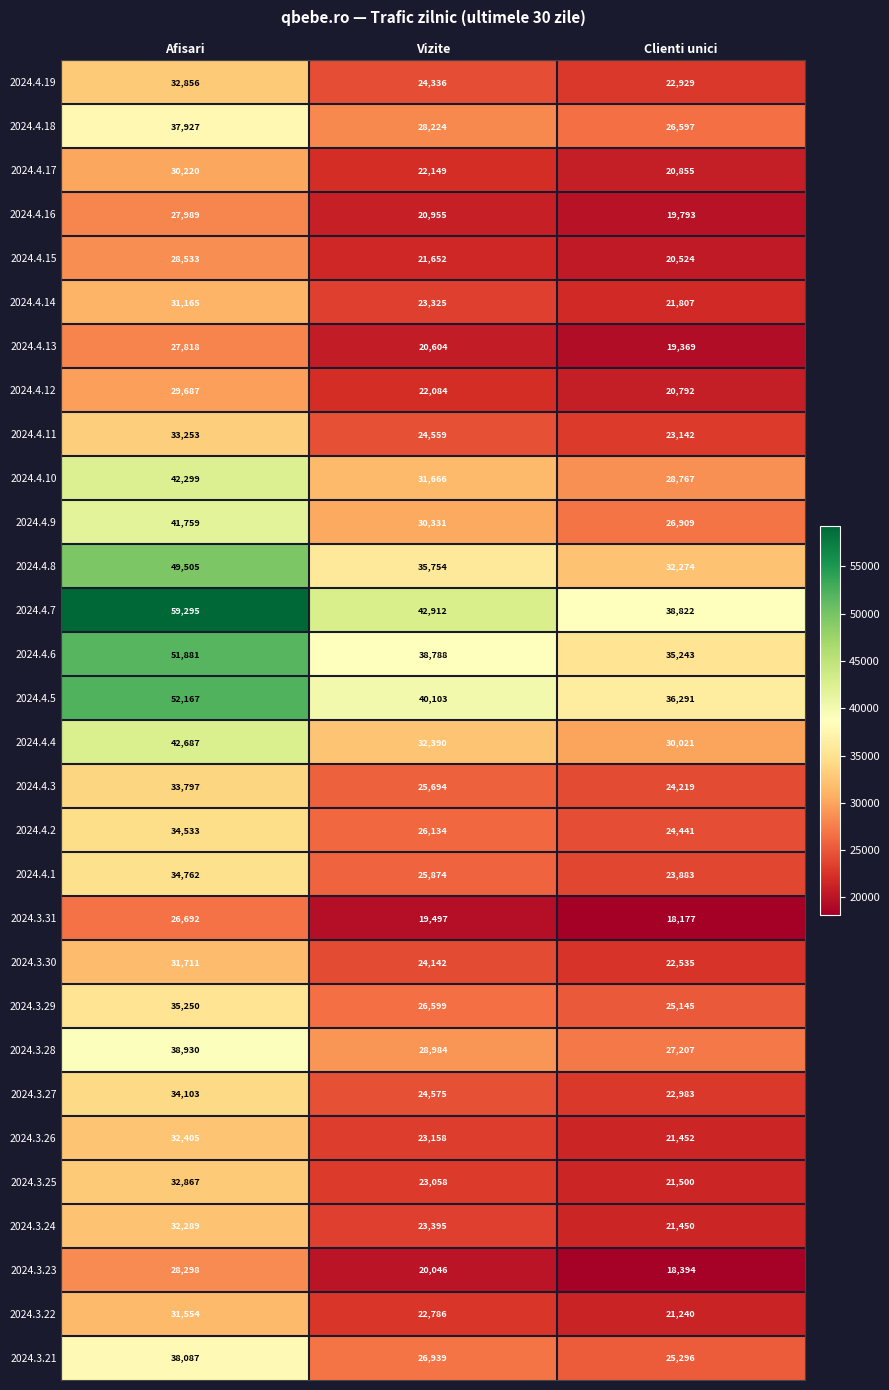

The value of 2024.4.1 at Vizite is 13765. True or false?

False